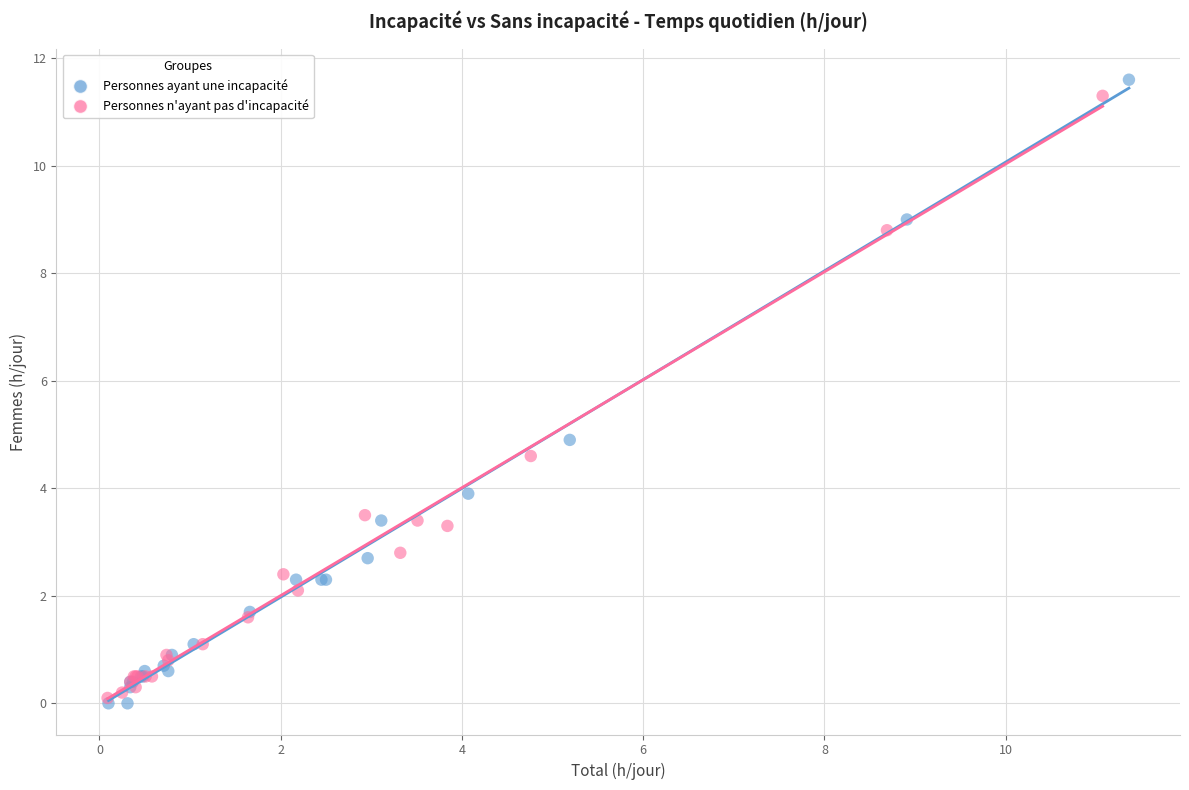

What are all the series names shown in the legend?

Personnes ayant une incapacité, Personnes n'ayant pas d'incapacité